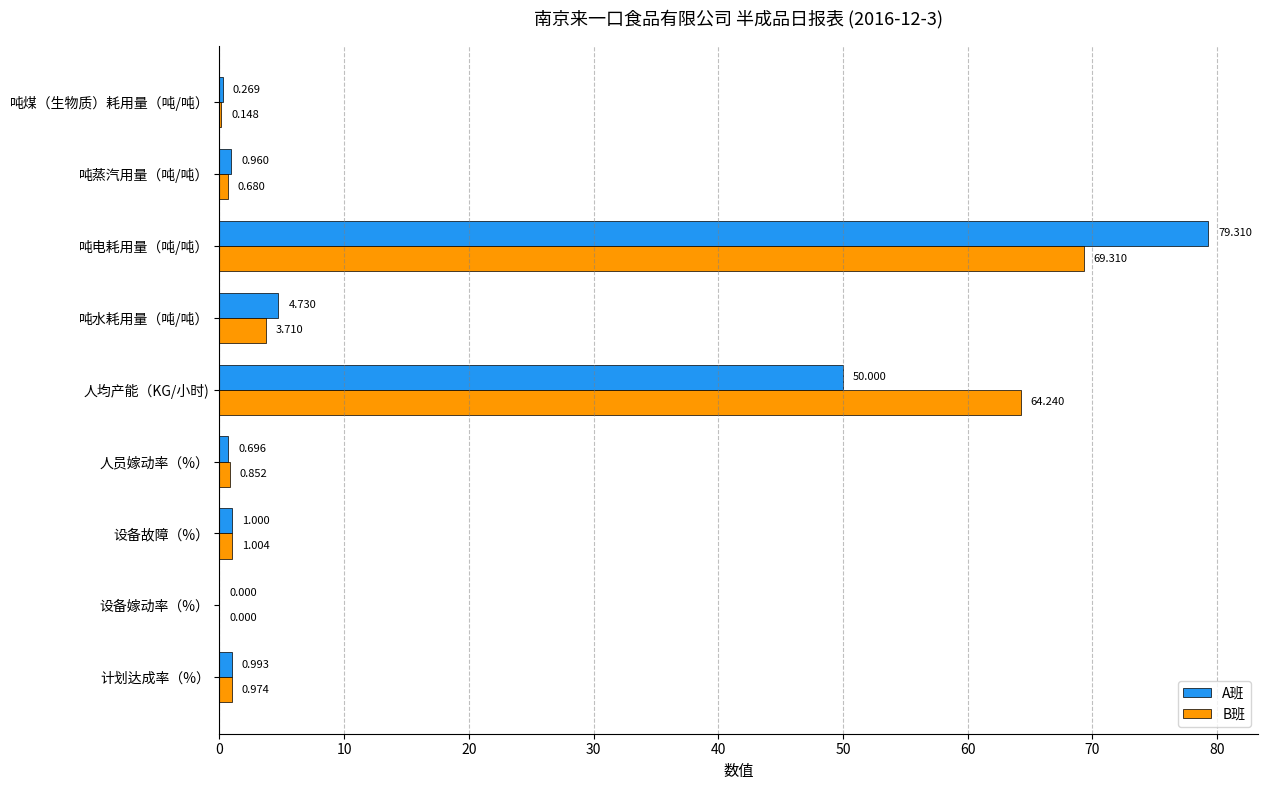

Which series changed the most between 设备嫁动率（%） and 设备故障（%）?

B班